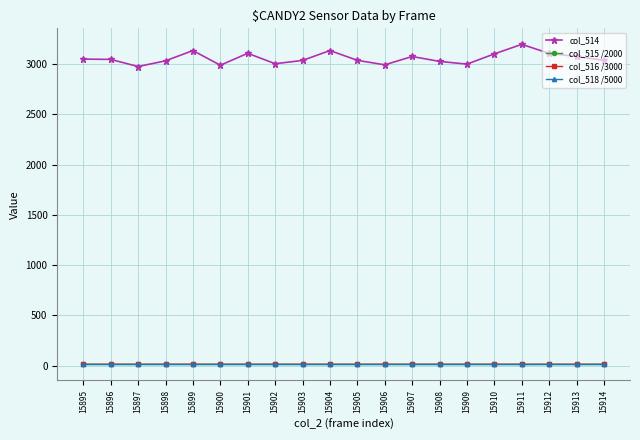

What are all the series names shown in the legend?

col_514, col_515 /2000, col_516 /3000, col_518 /5000